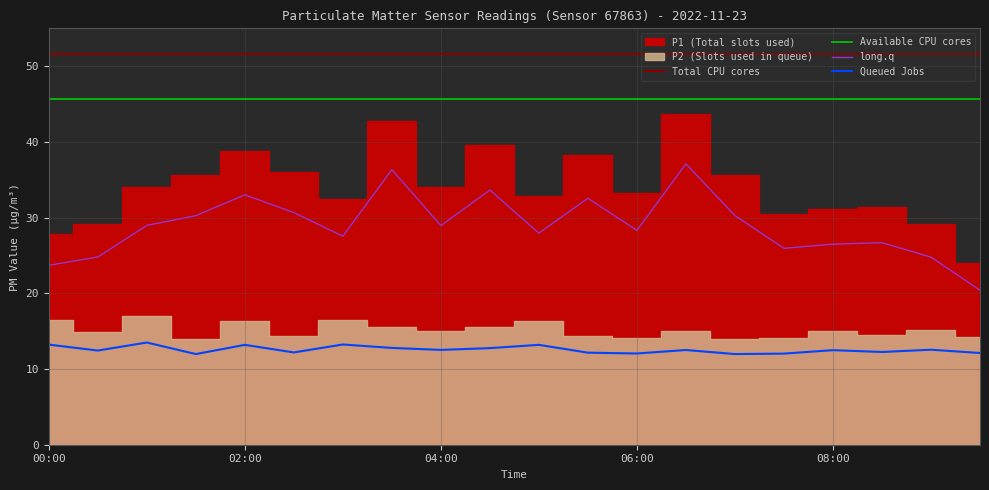

What is the difference between the highest and lowest values at 15?

39.6